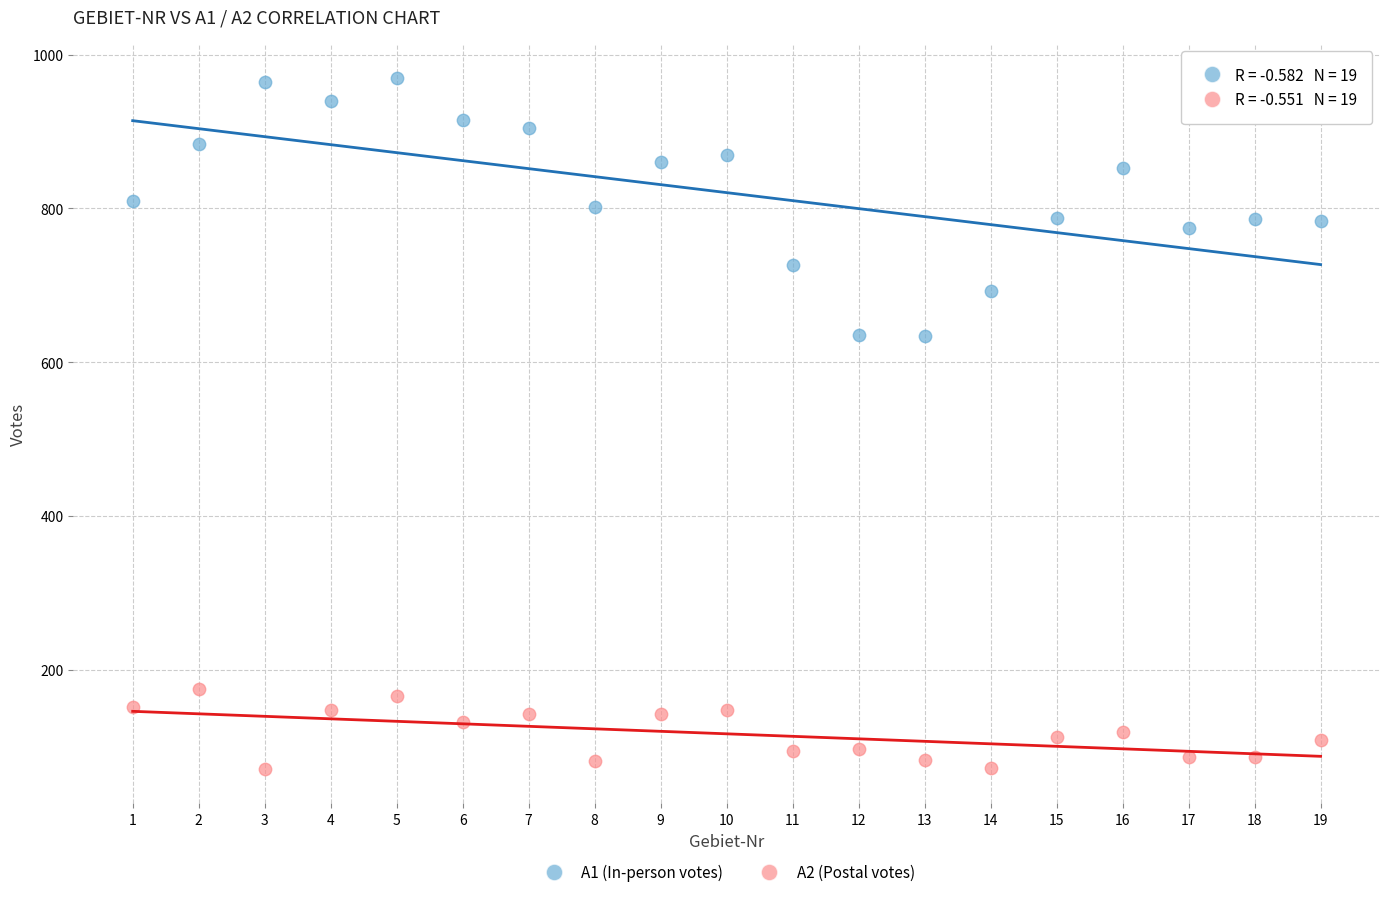

Across all data points, what is the range of X values (max minus min)?

18